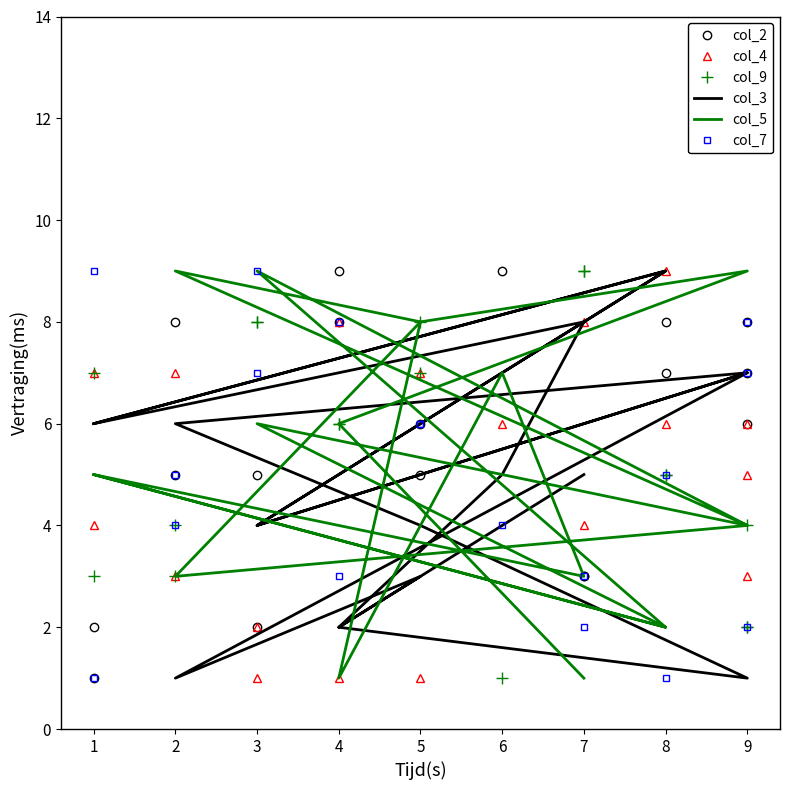

How many data points in col_7 are above 5?

8